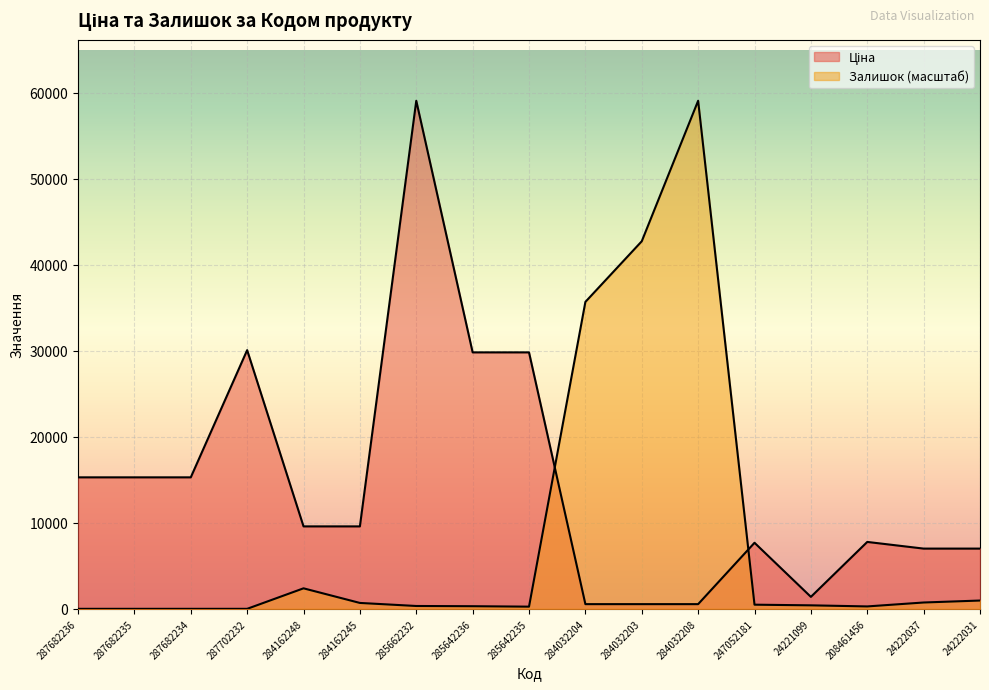

Between 208461456 and 24222037, which series saw the biggest shift?

Ціна